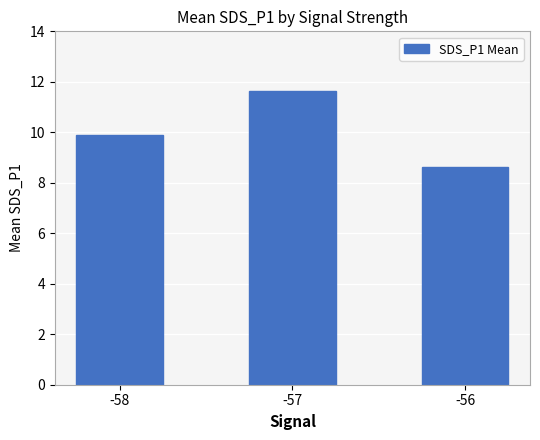

What is the change in value from -57 to -56?

-3.0